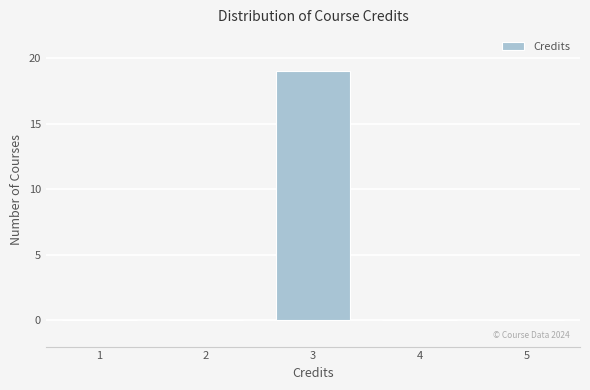

Reading left to right, extract all data points from this chart.

1=0	2=0	3=19	4=0	5=0